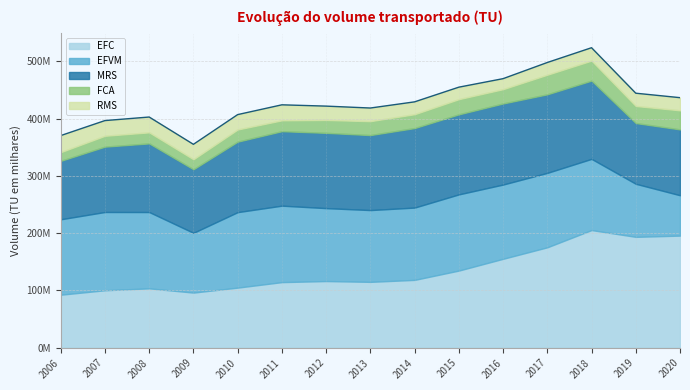

What is the difference between the second highest and second lowest values in the EFVM series?

40845008